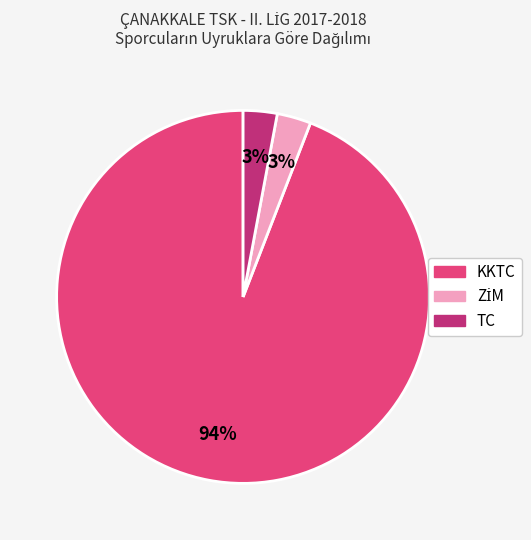

What percentage is the KKTC slice, to the nearest percent?

94%